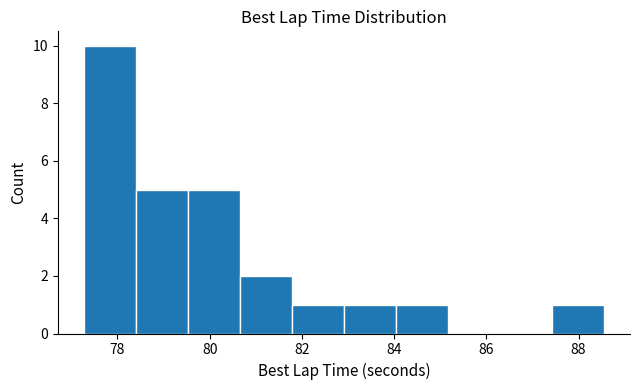

Reading left to right, transcribe this chart: for each bar, give the range it covers on the x-axis and its height. Neither the bar edges nor the heights are printed on the chart, so give them approximately, as read against the axes.

77.2 to 78.4: 10
78.4 to 79.6: 5
79.6 to 80.6: 5
80.6 to 81.8: 2
81.8 to 83.0: 1
83.0 to 84.0: 1
84.0 to 85.2: 1
85.2 to 86.2: 0
86.2 to 87.4: 0
87.4 to 88.6: 1